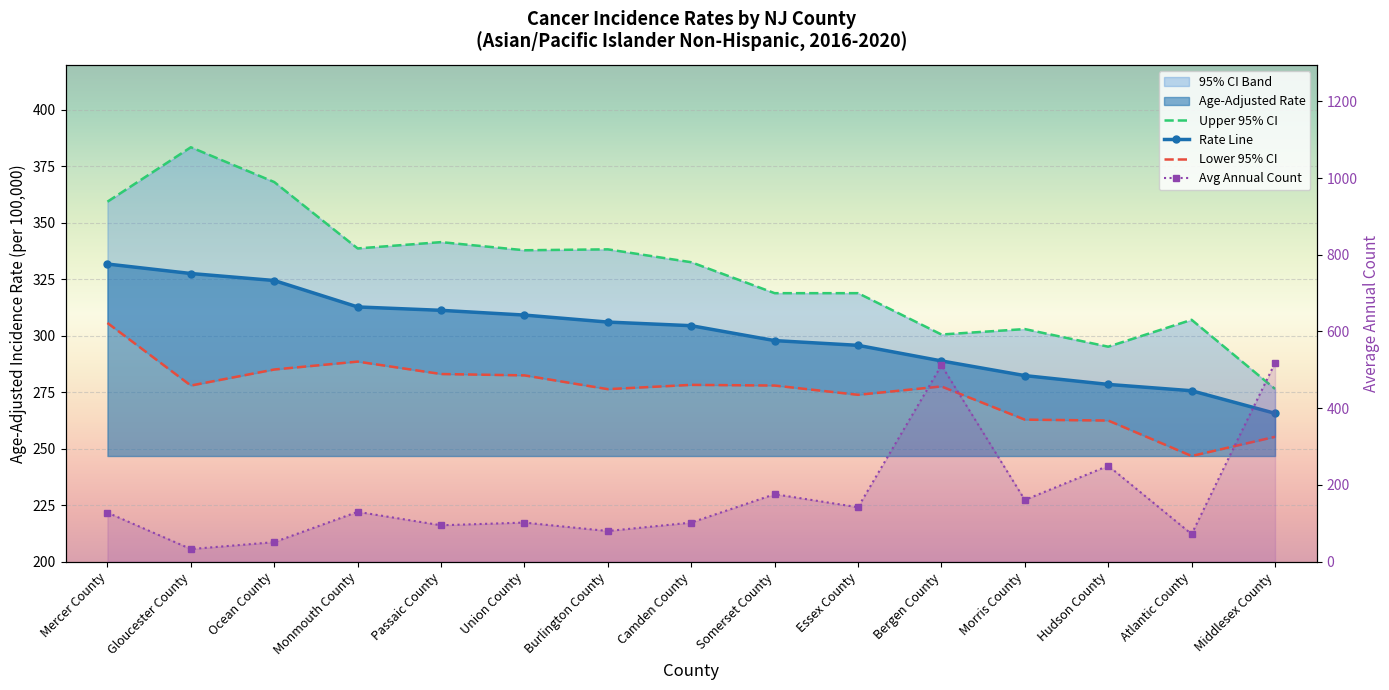

What is the value of the Age-Adjusted Rate point at the 1st from the left?

331.8